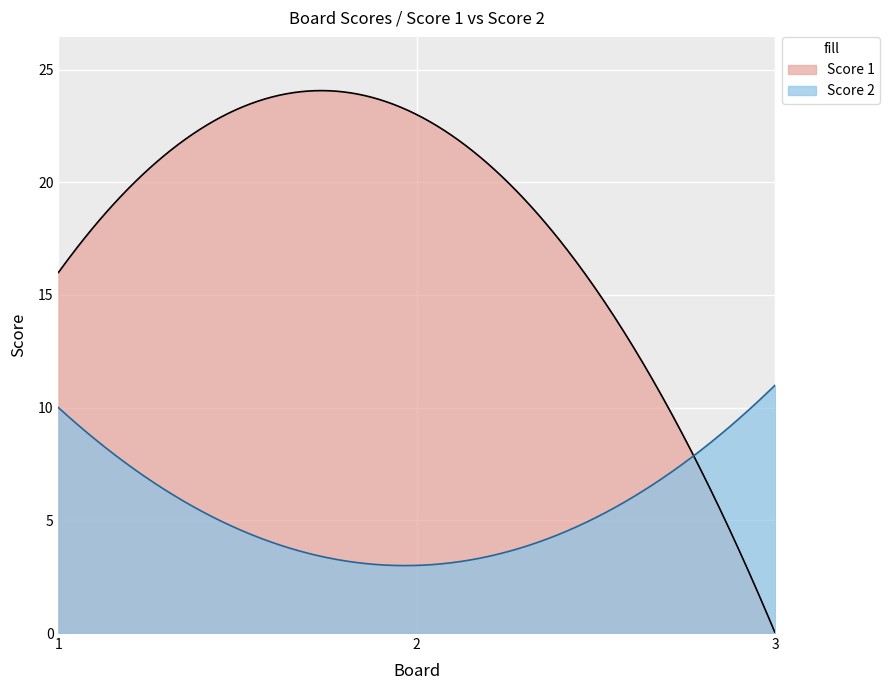

Reading left to right, list all the values displayed in this chart.

Score 1: 16	23	0
Score 2: 10	3	11